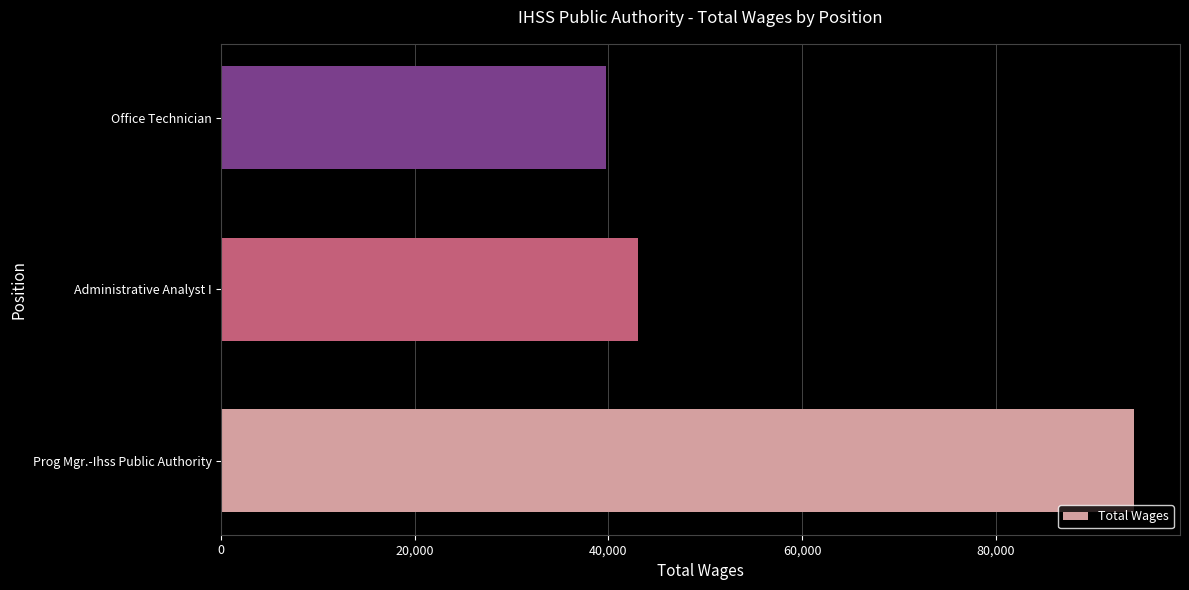

True or false: the data shows 94328 at Prog Mgr.-Ihss Public Authority.

True